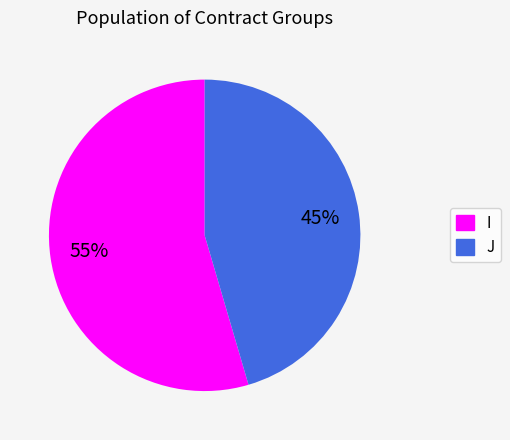

What is the ratio of the value at I to the value at J?

1.2